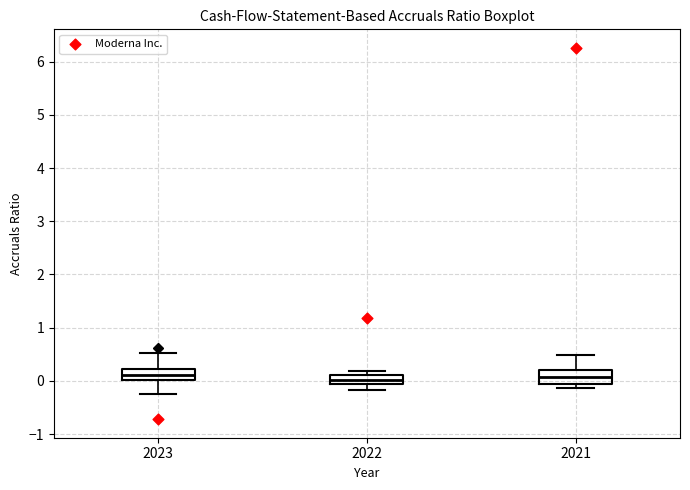

Reading left to right, read every box against the y-axis: the position of its median line, the range the box covers, and the ends of its whiskers. The values are not printed on the chart, so give them approximately, as read against the axis.

2023: median 0.1, box 0.0 to 0.2, whiskers -0.2 to 0.5
2022: median 0.0, box -0.1 to 0.1, whiskers -0.2 to 0.2
2021: median 0.1, box -0.1 to 0.2, whiskers -0.1 (just below the box's lower edge) to 0.5